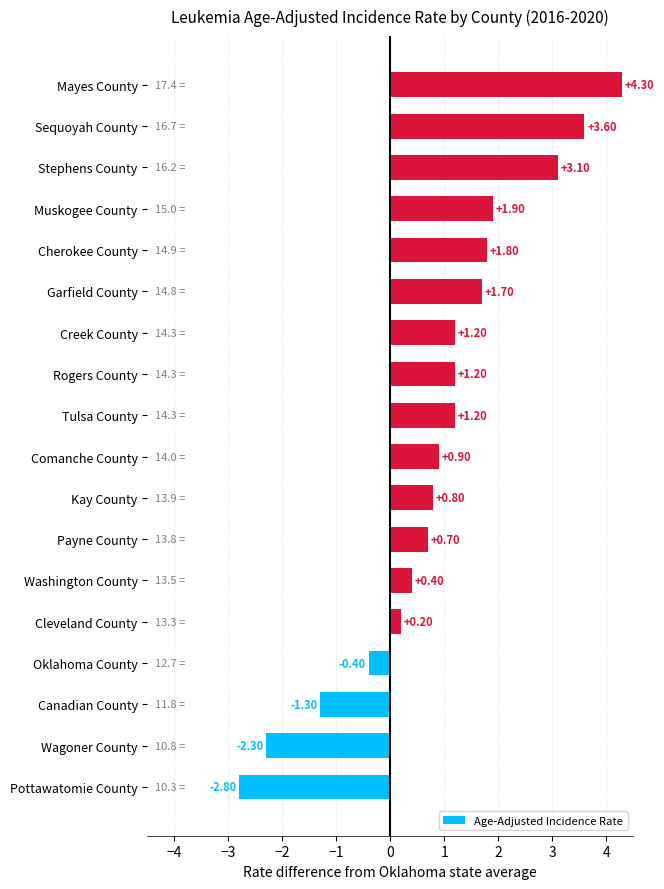

What is the minimum value shown in the chart?

-2.8